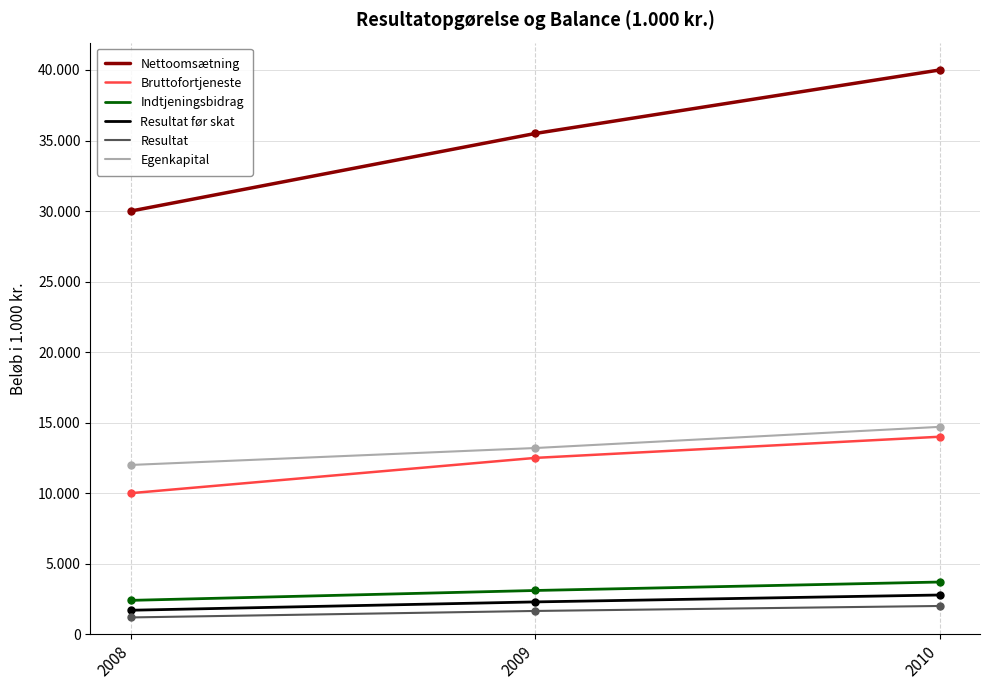

What is the difference between the highest and lowest values at 2008?

28810